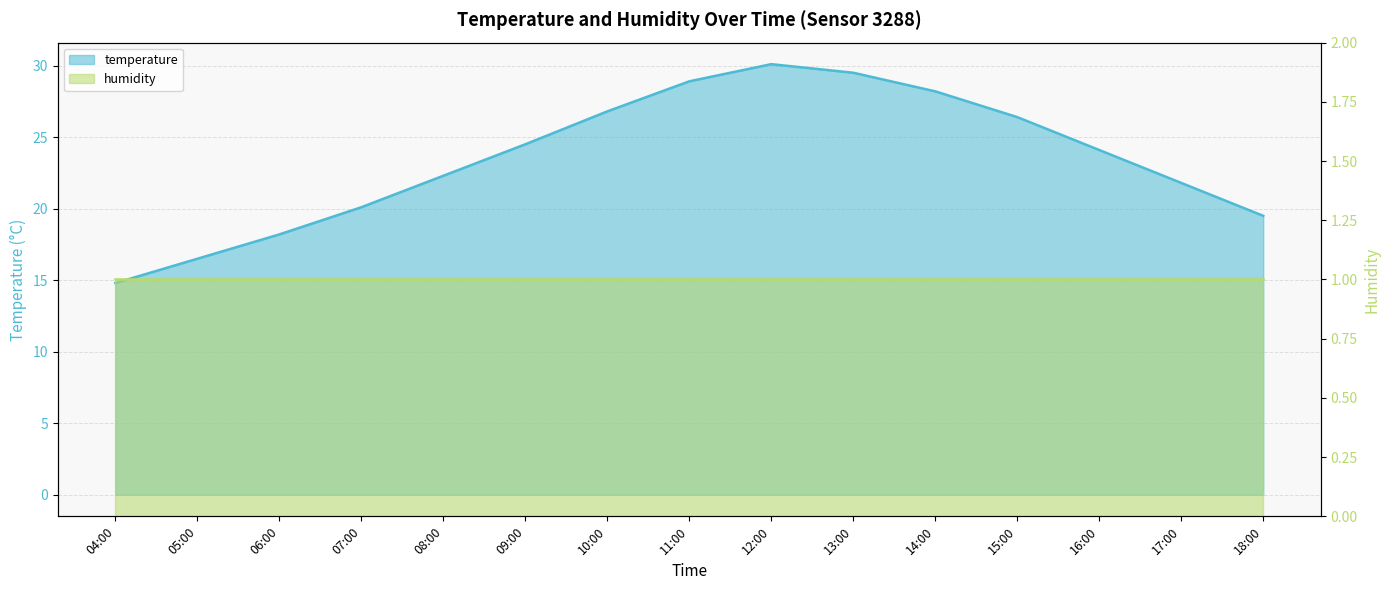

At which category does the chart reach its minimum across all series?

04:00